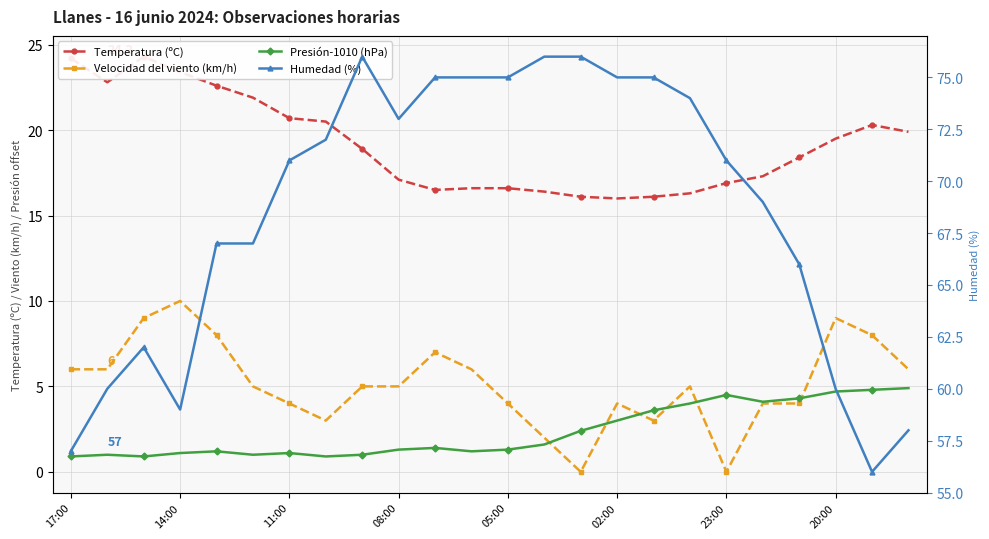

How many categories are shown in the chart?

24